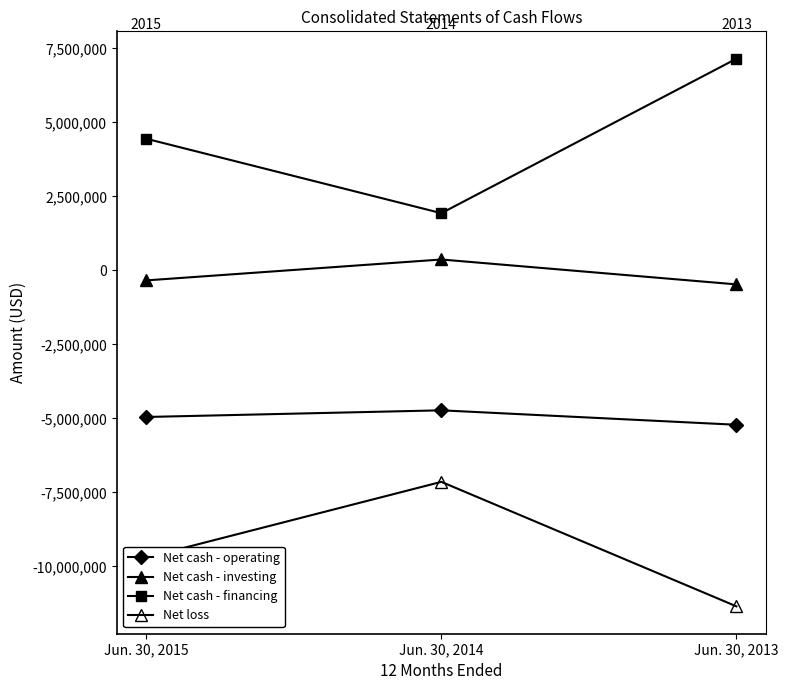

What is the difference between the maximum and minimum values in the Net loss series?

4206000